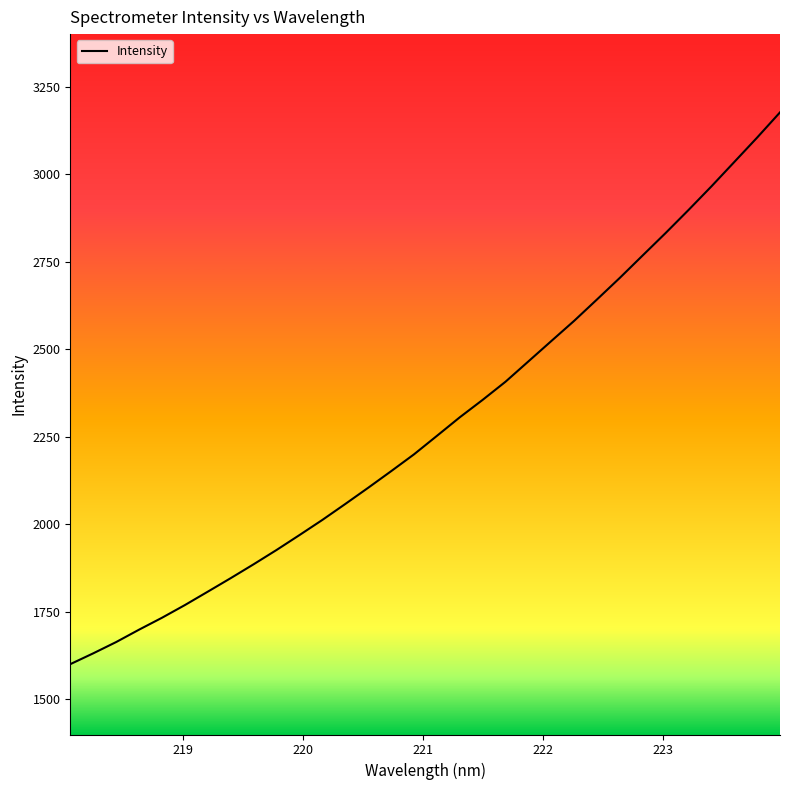

What is the smallest value displayed?

1600.9